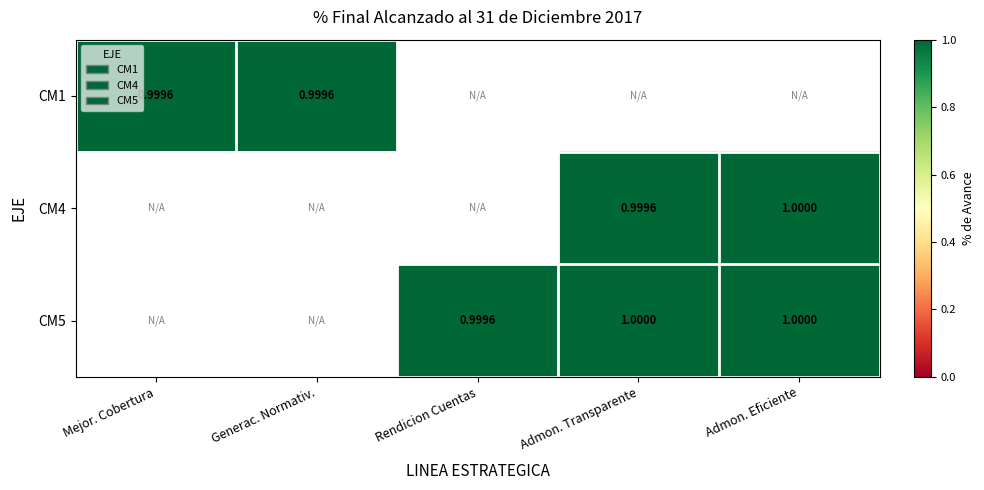

List the series in order of their overall mean, lowest first.

CM1, CM4, CM5